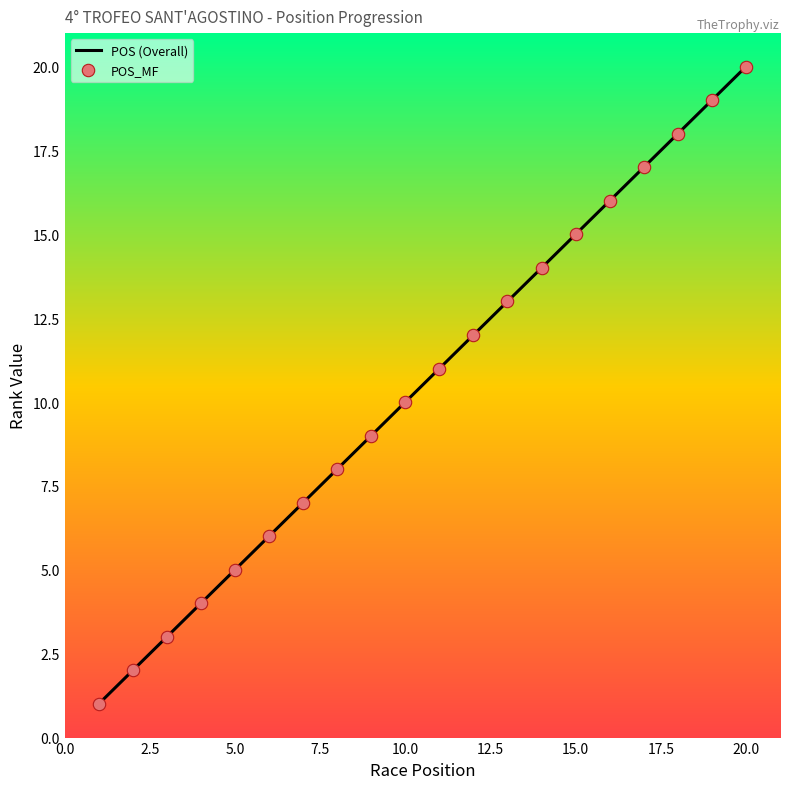

What is the difference between the maximum and minimum values?

19